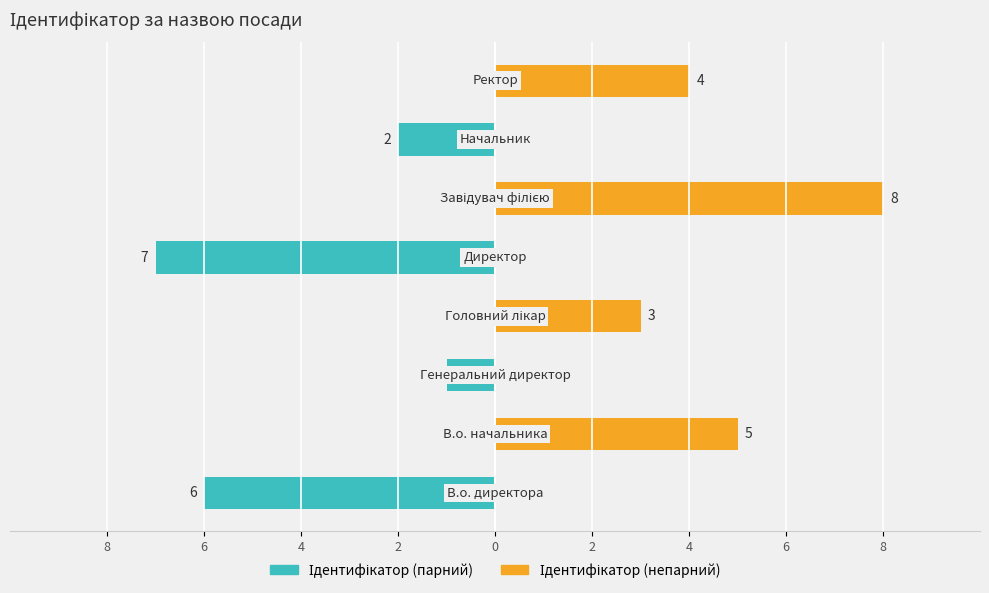

Reading left to right, extract all data points from this chart.

Ідентифікатор (парний): -6	0	-1	0	-7	0	-2	0
Ідентифікатор (непарний): 0	5	0	3	0	8	0	4